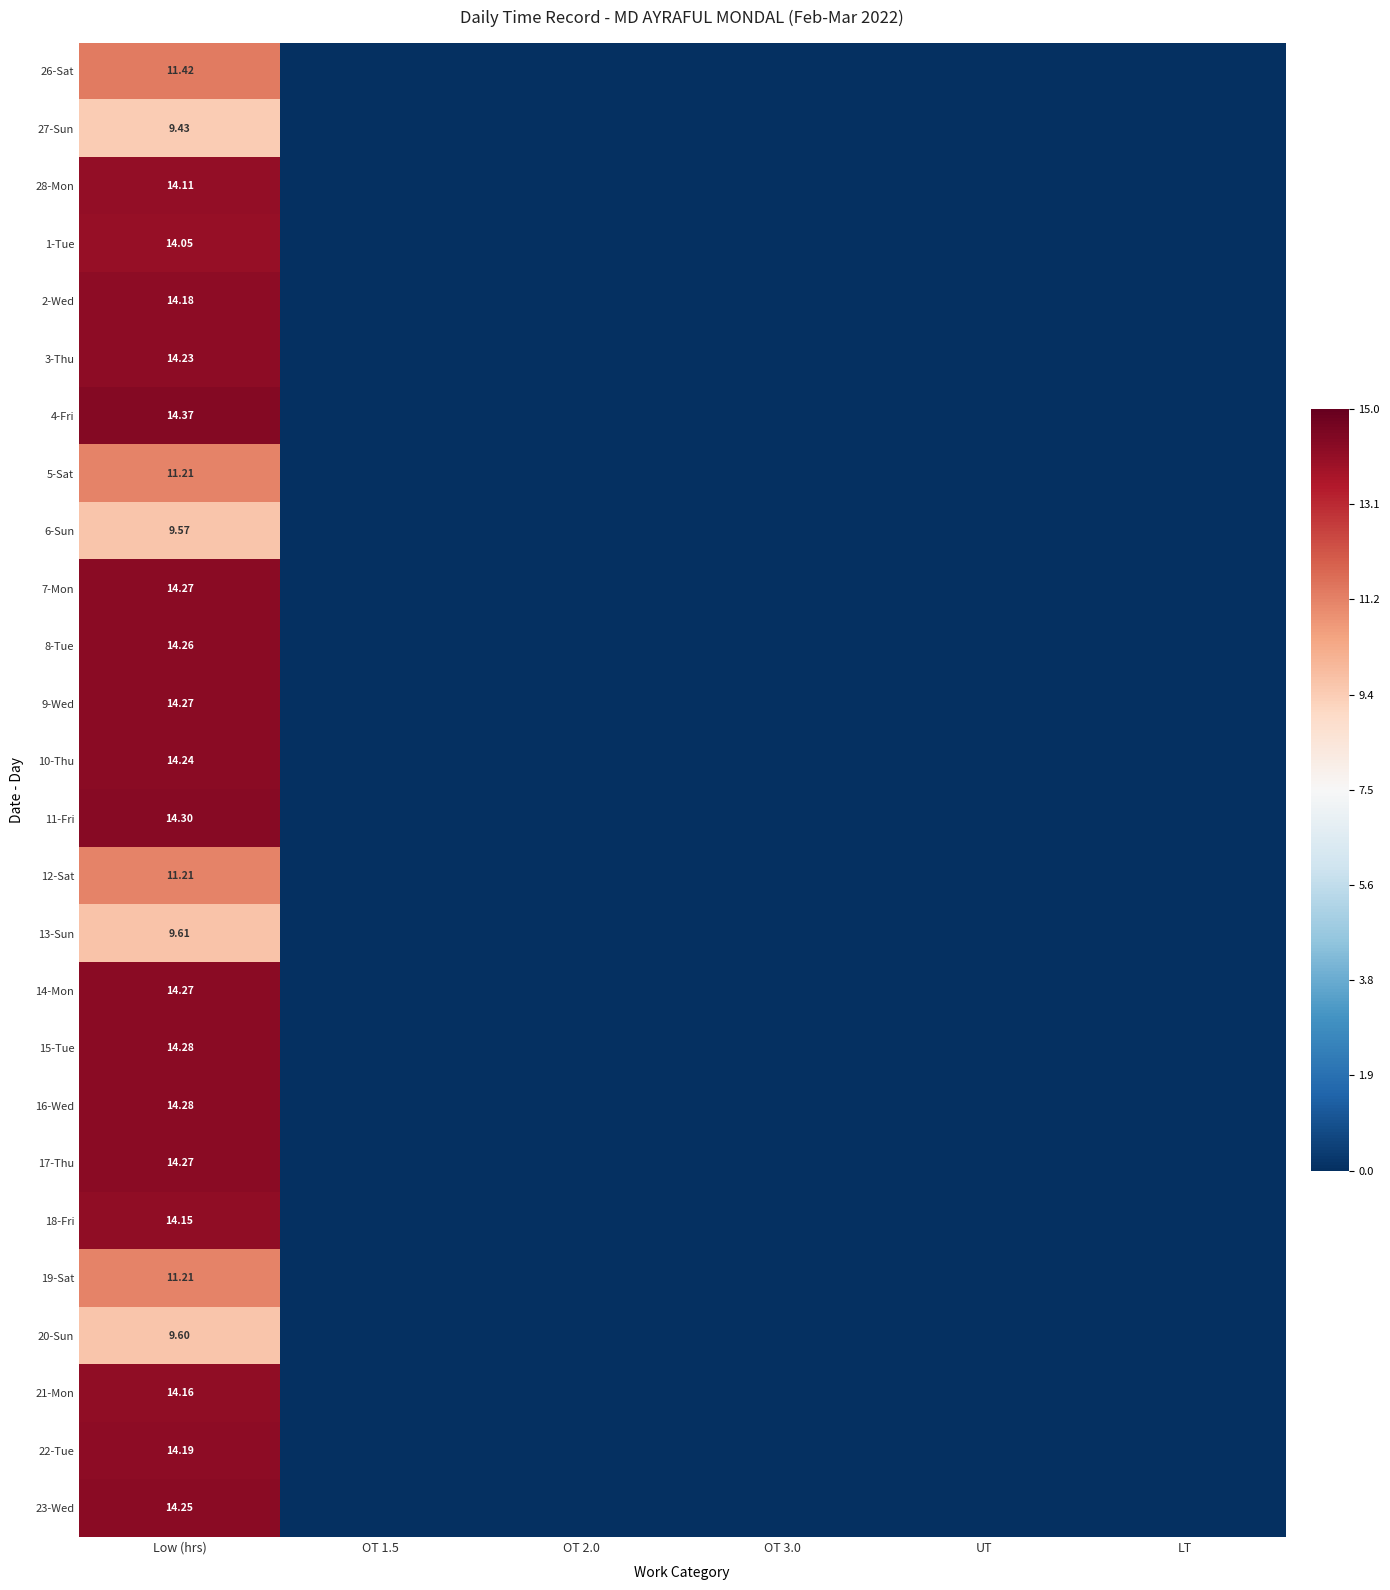

Is the value of 21-Mon at Low (hrs) greater than the value of 27-Sun at OT 3.0?

Yes